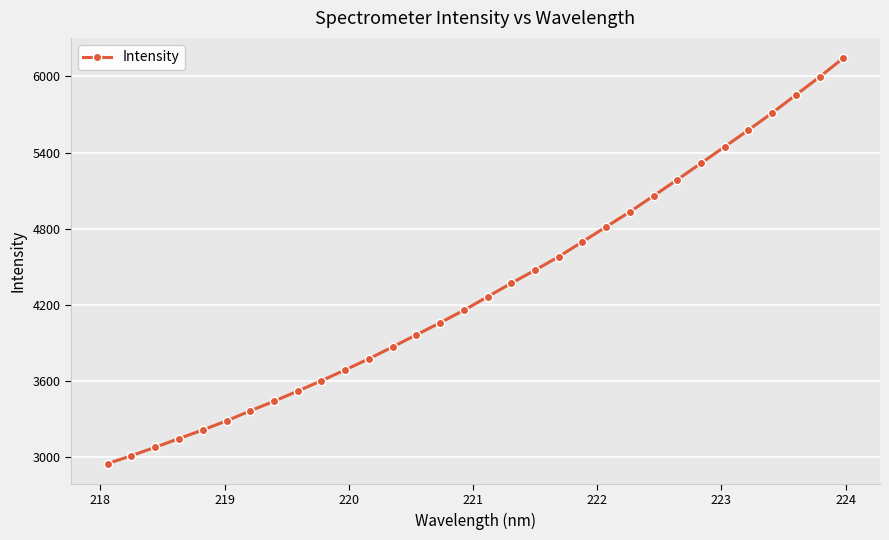

What is the value of the 30th point from the left?

5853.7